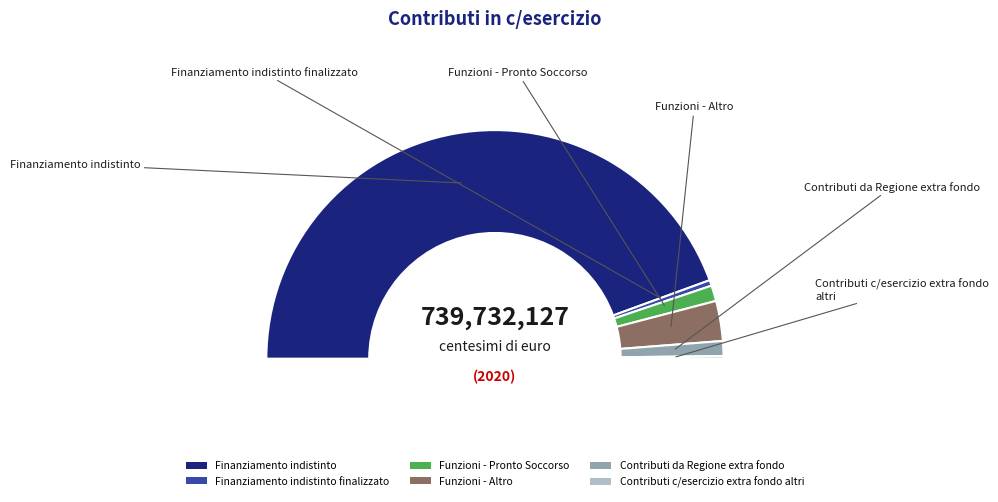

Which slice is the largest?

Finanziamento indistinto